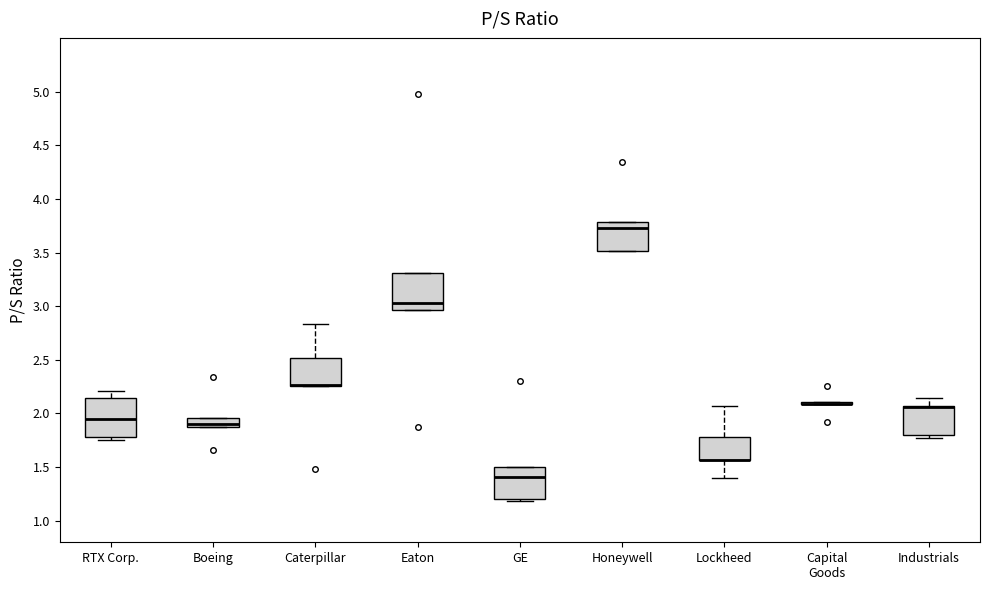

Reading left to right, read every box against the y-axis: the position of its median line, the range the box covers, and the ends of its whiskers. The values are not printed on the chart, so give them approximately, as read against the axis.

RTX Corp.: median 1.95, box 1.80 to 2.15, whiskers 1.75 to 2.20
Boeing: median 1.90, box 1.85 to 1.95, whiskers 1.85 to 1.95
Caterpillar: median 2.25 (drawn on the box's lower edge), box 2.25 to 2.50, whiskers 2.25 to 2.85
Eaton: median 3.05, box 2.95 to 3.30, whiskers 2.95 to 3.30
GE: median 1.40, box 1.20 to 1.50, whiskers 1.20 (just below the box's lower edge) to 1.50
Honeywell: median 3.75, box 3.50 to 3.80, whiskers 3.50 to 3.80
Lockheed: median 1.55 (drawn on the box's lower edge), box 1.55 to 1.80, whiskers 1.40 to 2.05
Capital Goods: box collapsed to a line at 2.10, whiskers 2.10 to 2.10
Industrials: median 2.05 (drawn on the box's upper edge), box 1.80 to 2.05, whiskers 1.75 to 2.15